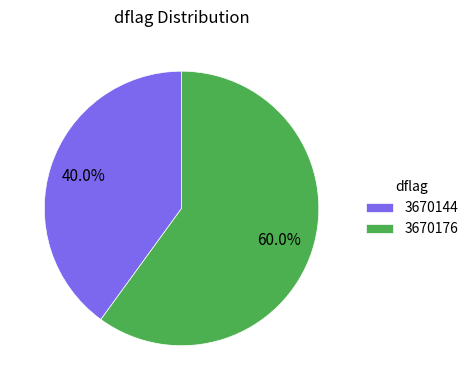

What percentage is the 3670144 slice, to the nearest percent?

40%